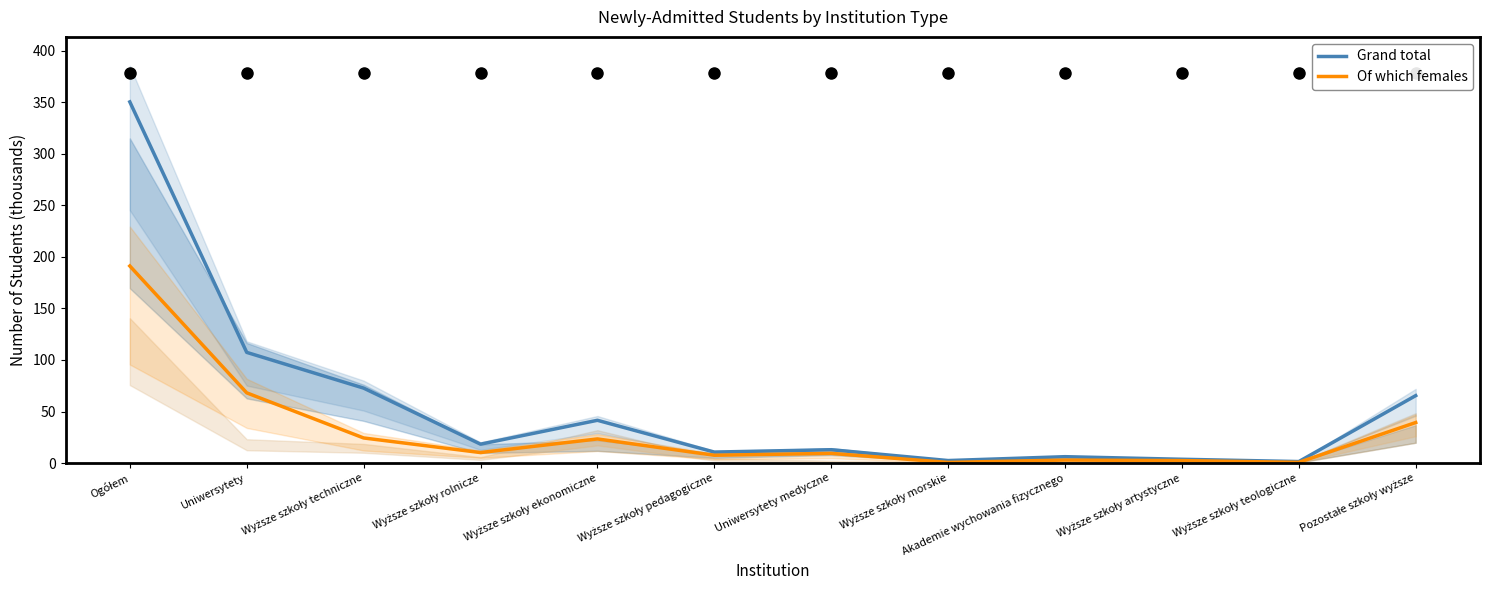

The Of which females series shows 191.2 at Ogółem. True or false?

True